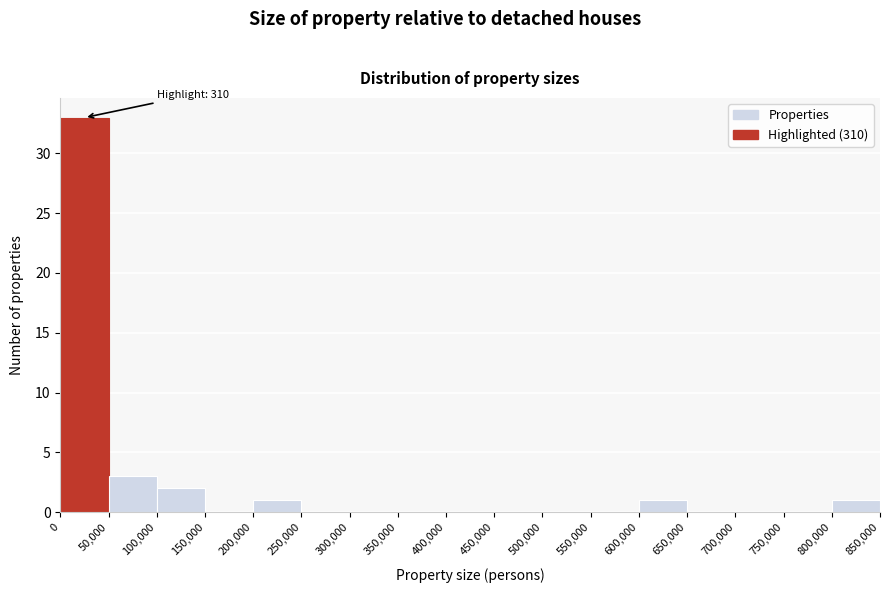

Over which range of the x-axis is the bar tallest?

0 to 50,000